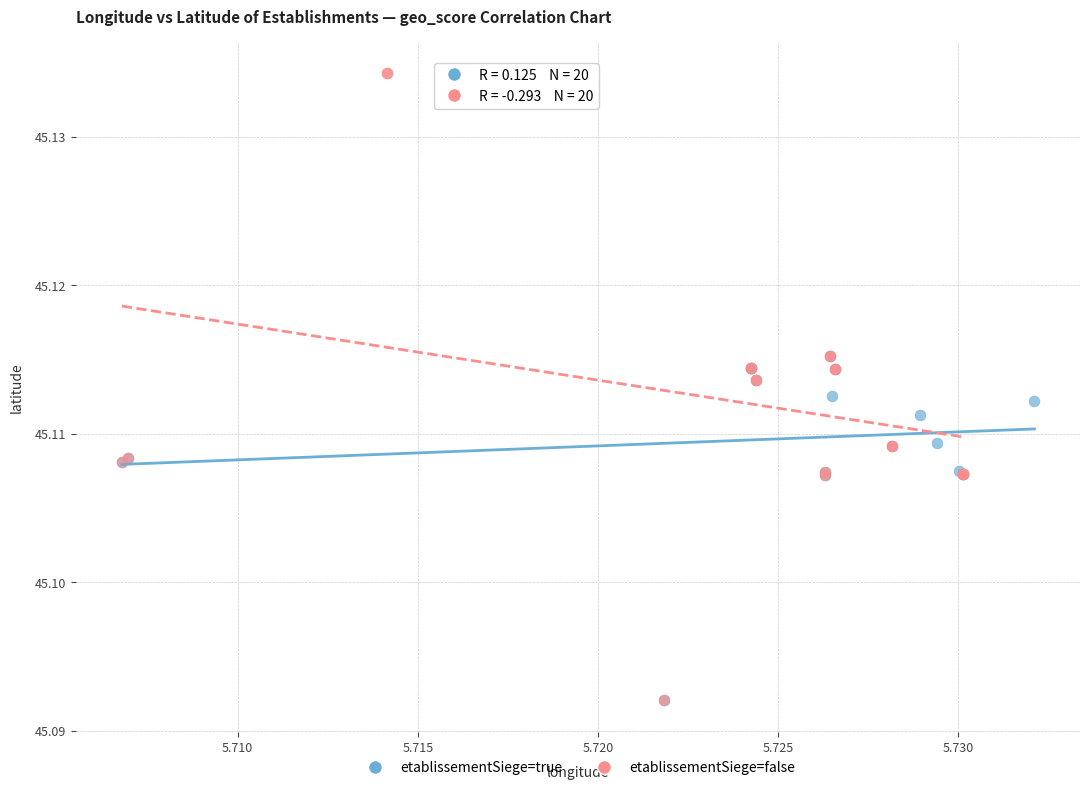

Which series has the largest Y range (max minus min)?

etablissementSiege=false